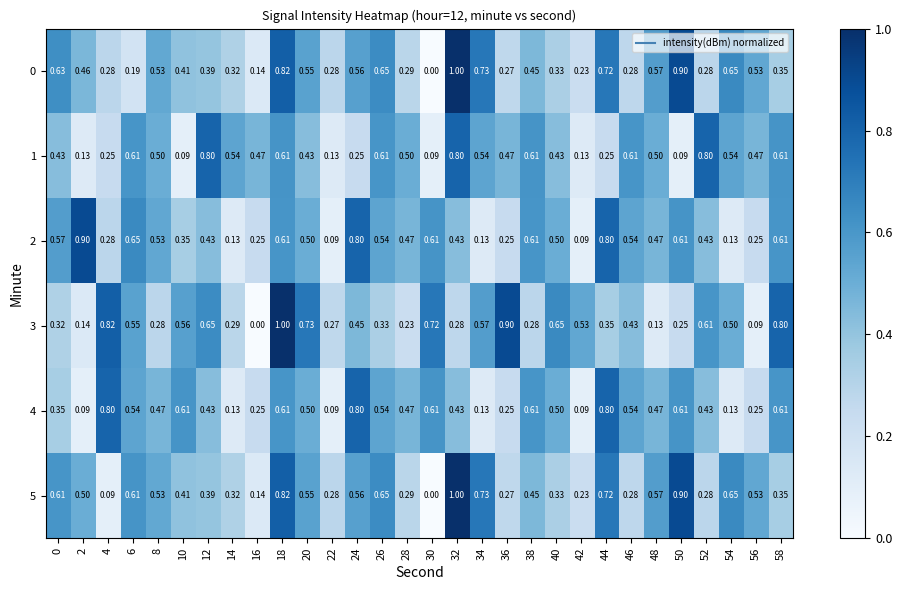

Between 12 and 30, which is larger?

12